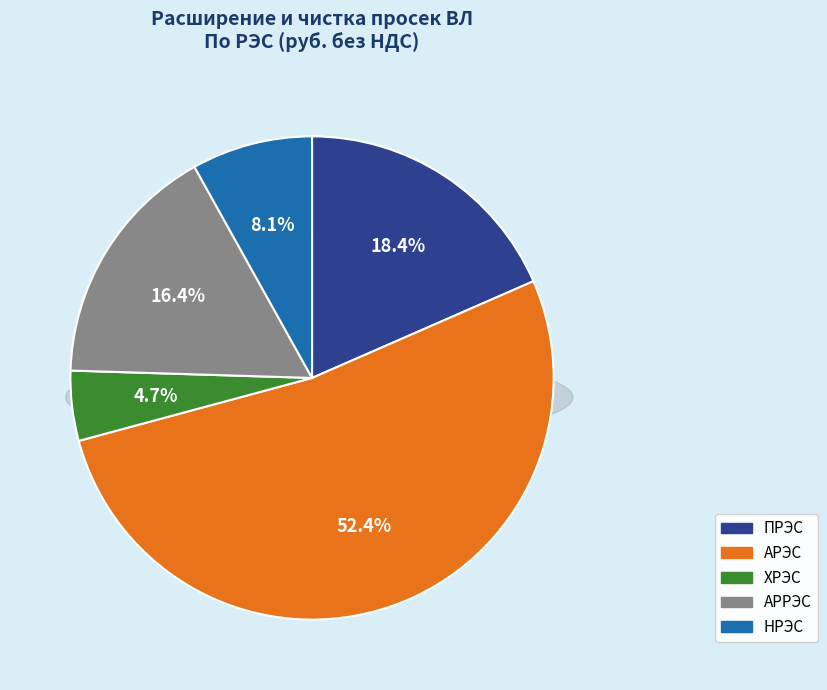

Count the number of slices in the pie.

5